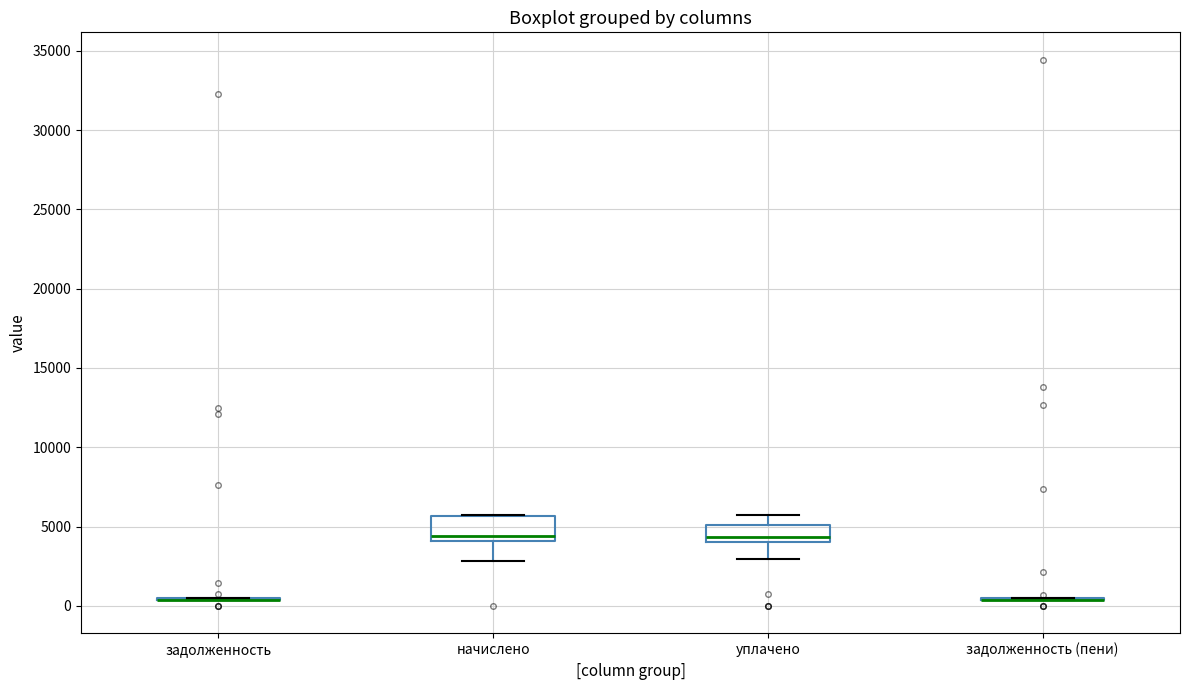

Comparing the boxes themselves (not the whiskers), which one is the tallest?

начислено